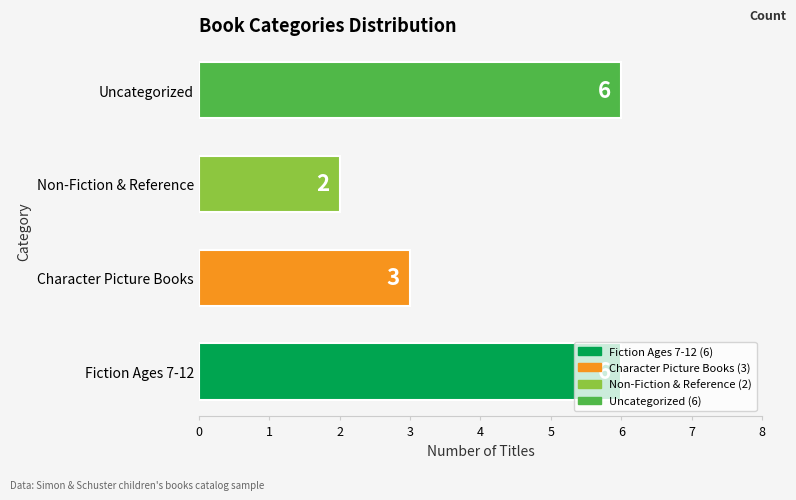

What is the difference between the second highest and second lowest values?

3